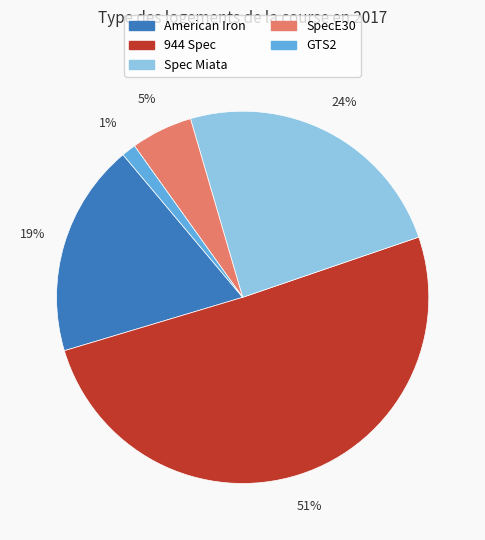

Is there any slice that represents more than half of the pie?

Yes